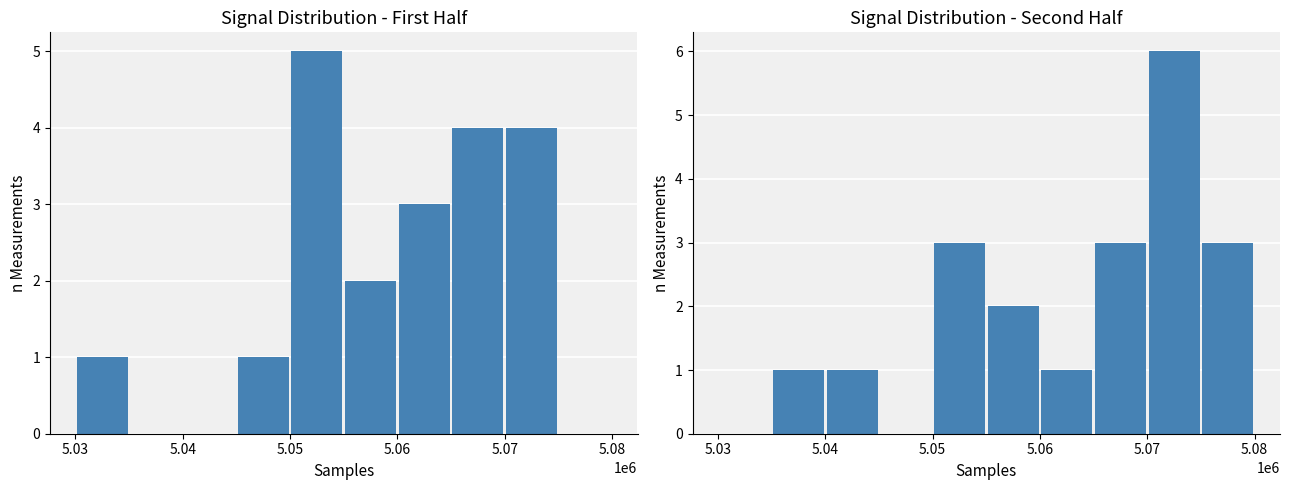

Which label corresponds to the smallest value in the chart?

5.03